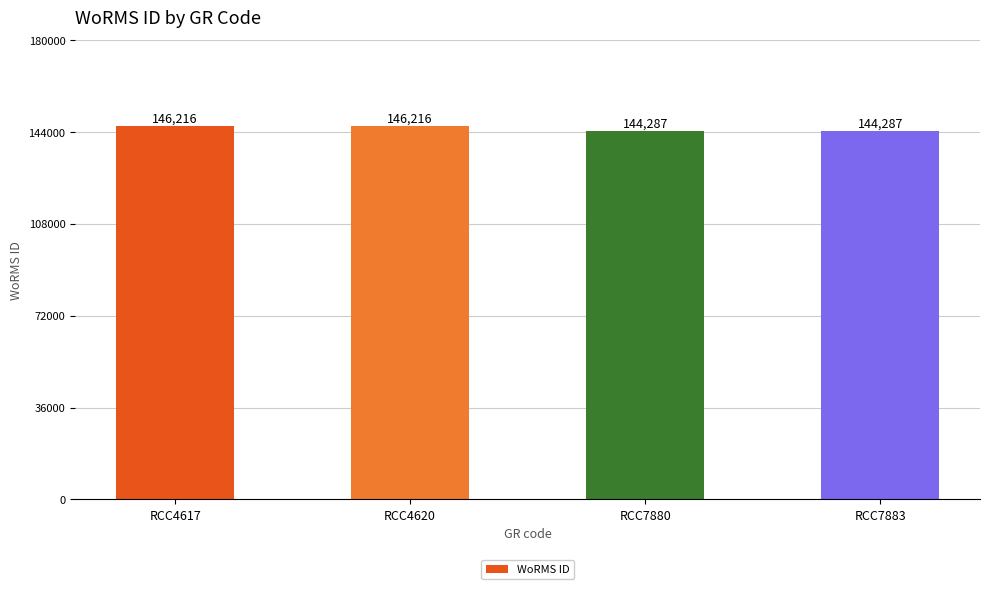

What is the maximum value shown in the chart?

146216